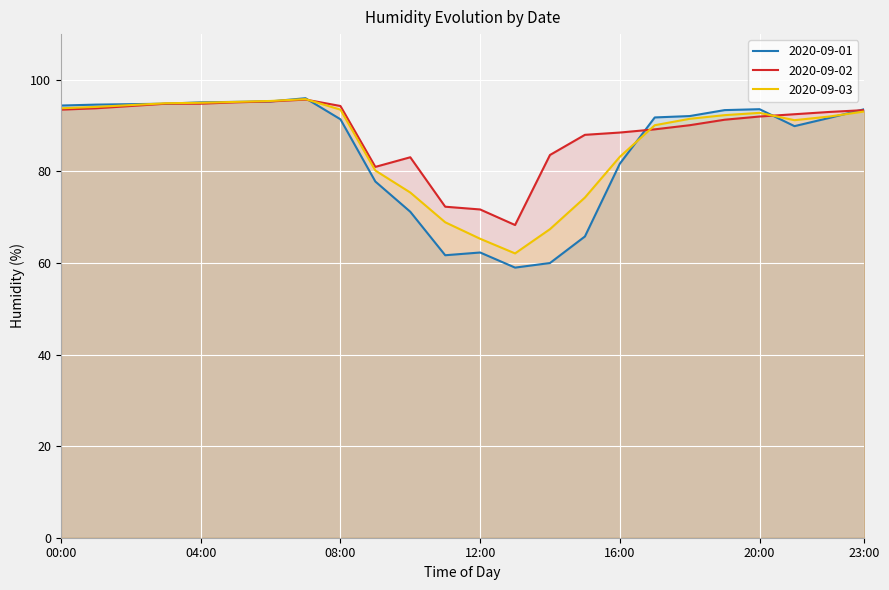

What is the sum of all 2020-09-02 values?

2129.6